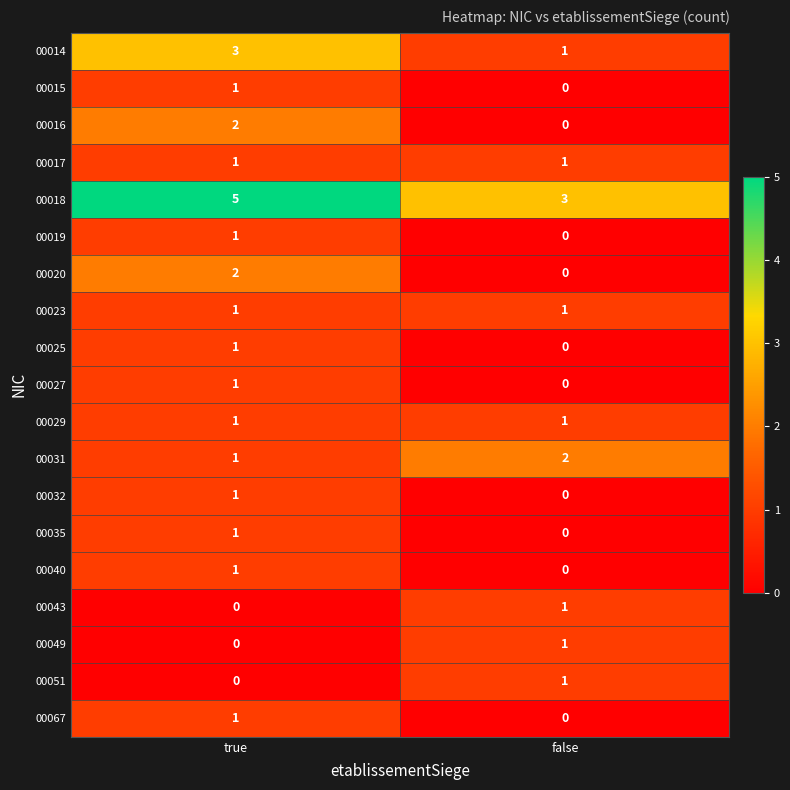

Which label corresponds to the largest value in the chart?

true